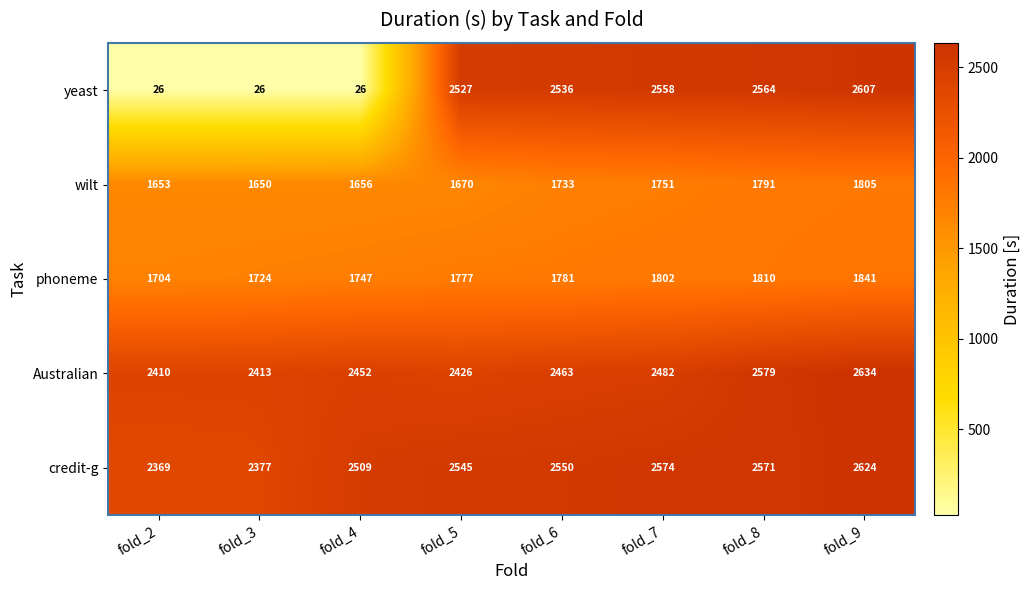

Is it true that phoneme equals 1747 at fold_4?

True